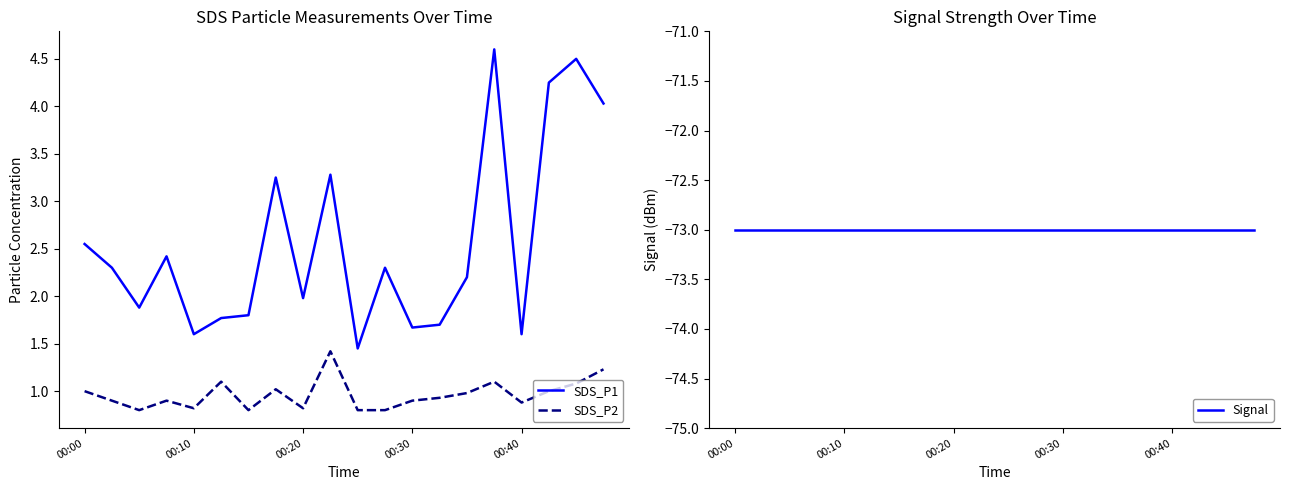

True or false: SDS_P2 has a value of 0.9 at 00:30.

True